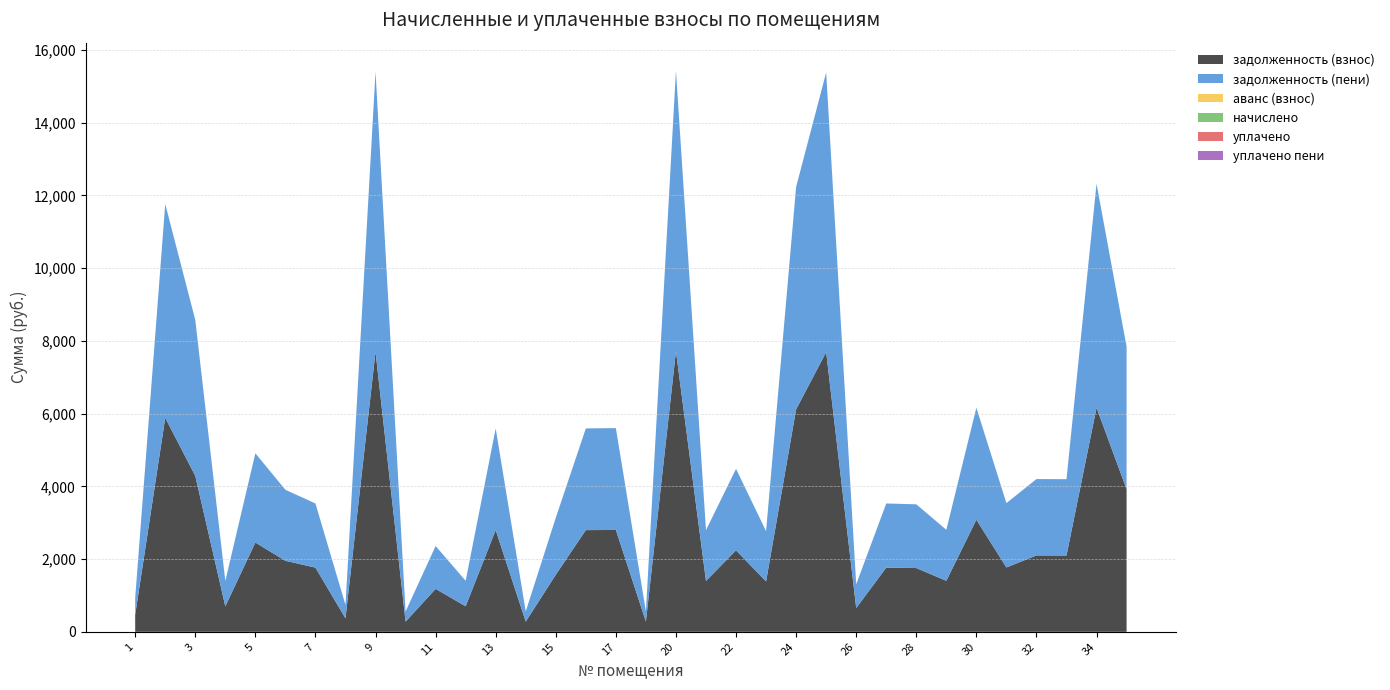

Reading left to right, list all the values displayed in this chart.

задолженность (взнос): 1=467.4	2=5880.0	3=4287.4	4=698.9	5=2453.9	6=1952.2	7=1764.0	8=369.7	9=7700.0	10=278.9	11=1179.4	12=701.7	13=2795.5	14=280.0	15=1568.0	16=2795.5	17=2800.0	18=280.0	20=7712.3	21=1397.8	22=2240.0	23=1383.8	24=6115.2	25=7687.7	26=653.3	27=1764.0	28=1752.8	29=1402.2	30=3080.0	31=1769.0	32=2099.6	33=2097.8	34=6160.0	35=3920.0
задолженность (пени): 1=467.4	2=5880.0	3=4287.4	4=698.9	5=2453.9	6=1952.2	7=1764.0	8=369.7	9=7700.0	10=278.9	11=1179.4	12=701.7	13=2795.5	14=280.0	15=1568.0	16=2795.5	17=2800.0	18=280.0	20=7712.3	21=1397.8	22=2240.0	23=1383.8	24=6115.2	25=7687.7	26=653.3	27=1764.0	28=1752.8	29=1402.2	30=3080.0	31=1769.0	32=2099.6	33=2097.8	34=6160.0	35=3920.0
аванс (взнос): 1=0.0	2=0.0	3=0.0	4=0.0	5=0.0	6=0.0	7=0.0	8=0.0	9=0.0	10=0.0	11=0.0	12=0.0	13=0.0	14=0.0	15=0.0	16=0.0	17=0.0	18=0.0	20=0.0	21=0.0	22=0.0	23=0.0	24=0.0	25=0.0	26=0.0	27=0.0	28=0.0	29=0.0	30=0.0	31=0.0	32=0.0	33=0.0	34=0.0	35=0.0
начислено: 1=0.0	2=0.0	3=0.0	4=0.0	5=0.0	6=0.0	7=0.0	8=0.0	9=0.0	10=0.0	11=0.0	12=0.0	13=0.0	14=0.0	15=0.0	16=0.0	17=0.0	18=0.0	20=0.0	21=0.0	22=0.0	23=0.0	24=0.0	25=0.0	26=0.0	27=0.0	28=0.0	29=0.0	30=0.0	31=0.0	32=0.0	33=0.0	34=0.0	35=0.0
уплачено: 1=0.0	2=0.0	3=0.0	4=0.0	5=0.0	6=0.0	7=0.0	8=0.0	9=0.0	10=0.0	11=0.0	12=0.0	13=0.0	14=0.0	15=0.0	16=0.0	17=0.0	18=0.0	20=0.0	21=0.0	22=0.0	23=0.0	24=0.0	25=0.0	26=0.0	27=0.0	28=0.0	29=0.0	30=0.0	31=0.0	32=0.0	33=0.0	34=0.0	35=0.0
уплачено пени: 1=0.0	2=0.0	3=0.0	4=0.0	5=0.0	6=0.0	7=0.0	8=0.0	9=0.0	10=0.0	11=0.0	12=0.0	13=0.0	14=0.0	15=0.0	16=0.0	17=0.0	18=0.0	20=0.0	21=0.0	22=0.0	23=0.0	24=0.0	25=0.0	26=0.0	27=0.0	28=0.0	29=0.0	30=0.0	31=0.0	32=0.0	33=0.0	34=0.0	35=0.0